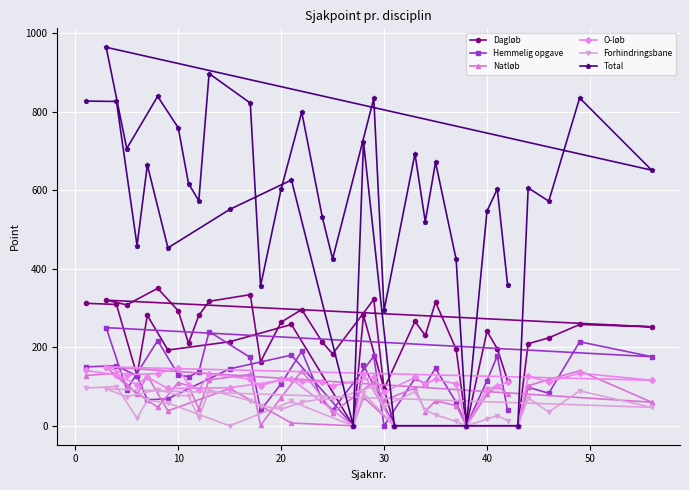

True or false: Forhindringsbane and Total cross at least once.

False